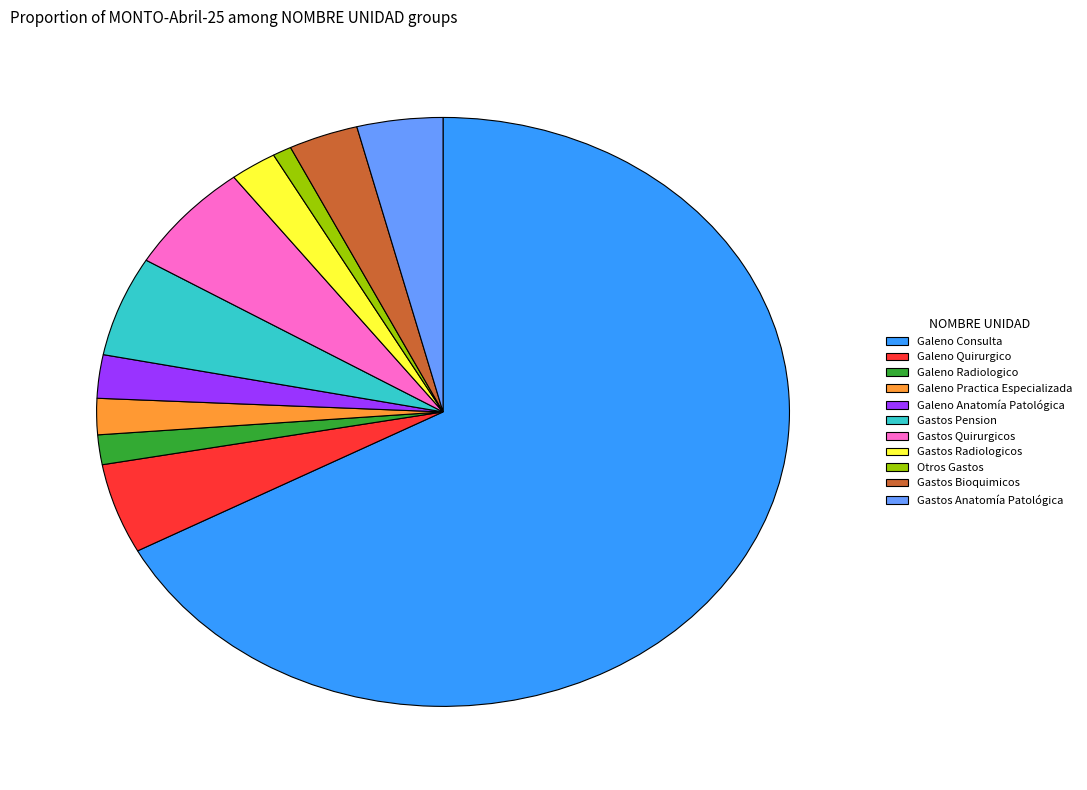

Which slice is the smallest?

Otros Gastos